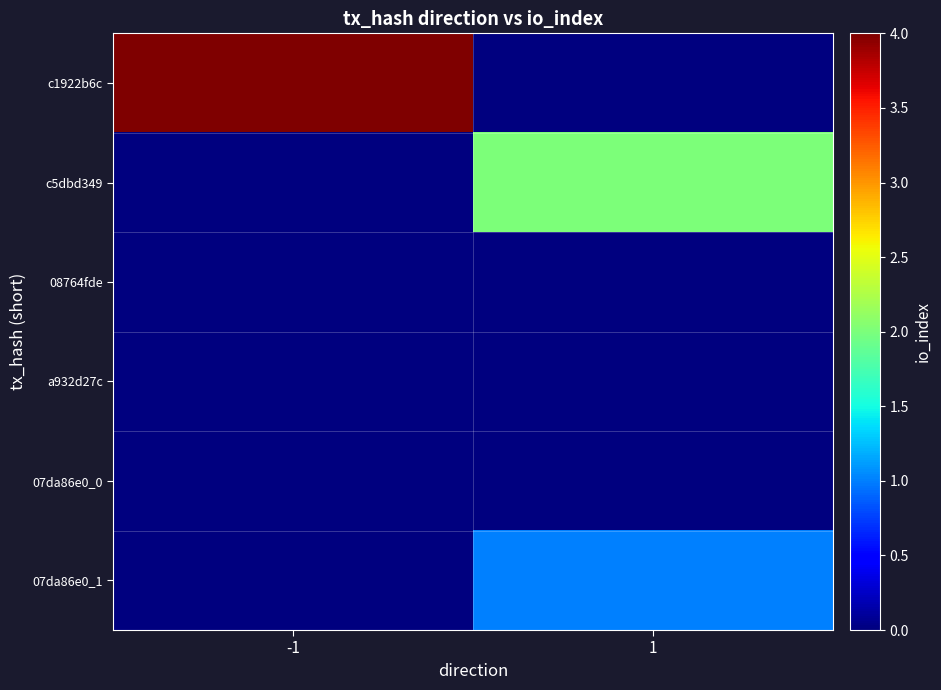

How many distinct data groups are displayed?

6